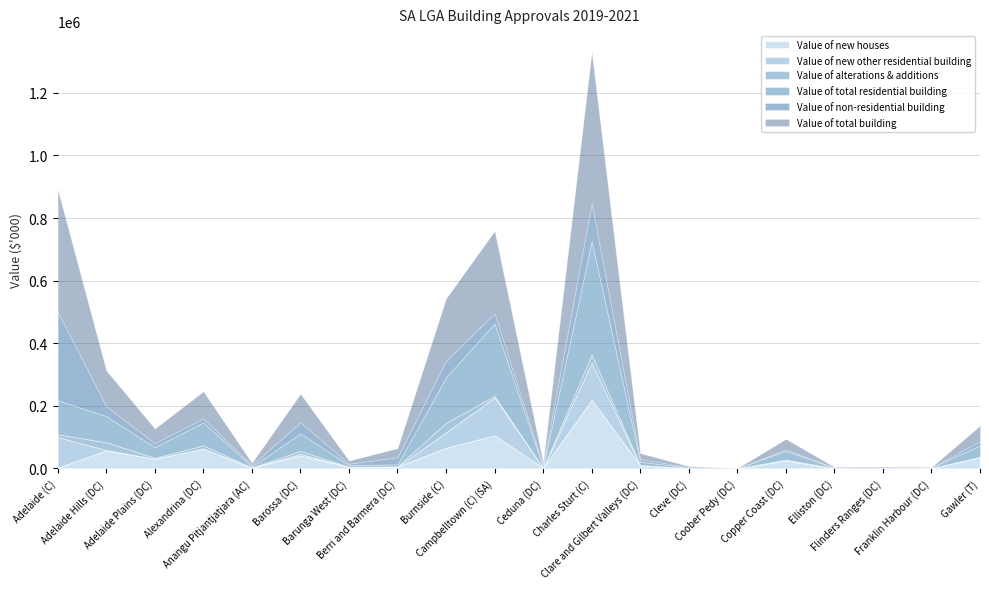

Between Clare and Gilbert Valleys (DC) and Flinders Ranges (DC), which series saw the biggest shift?

Value of total building